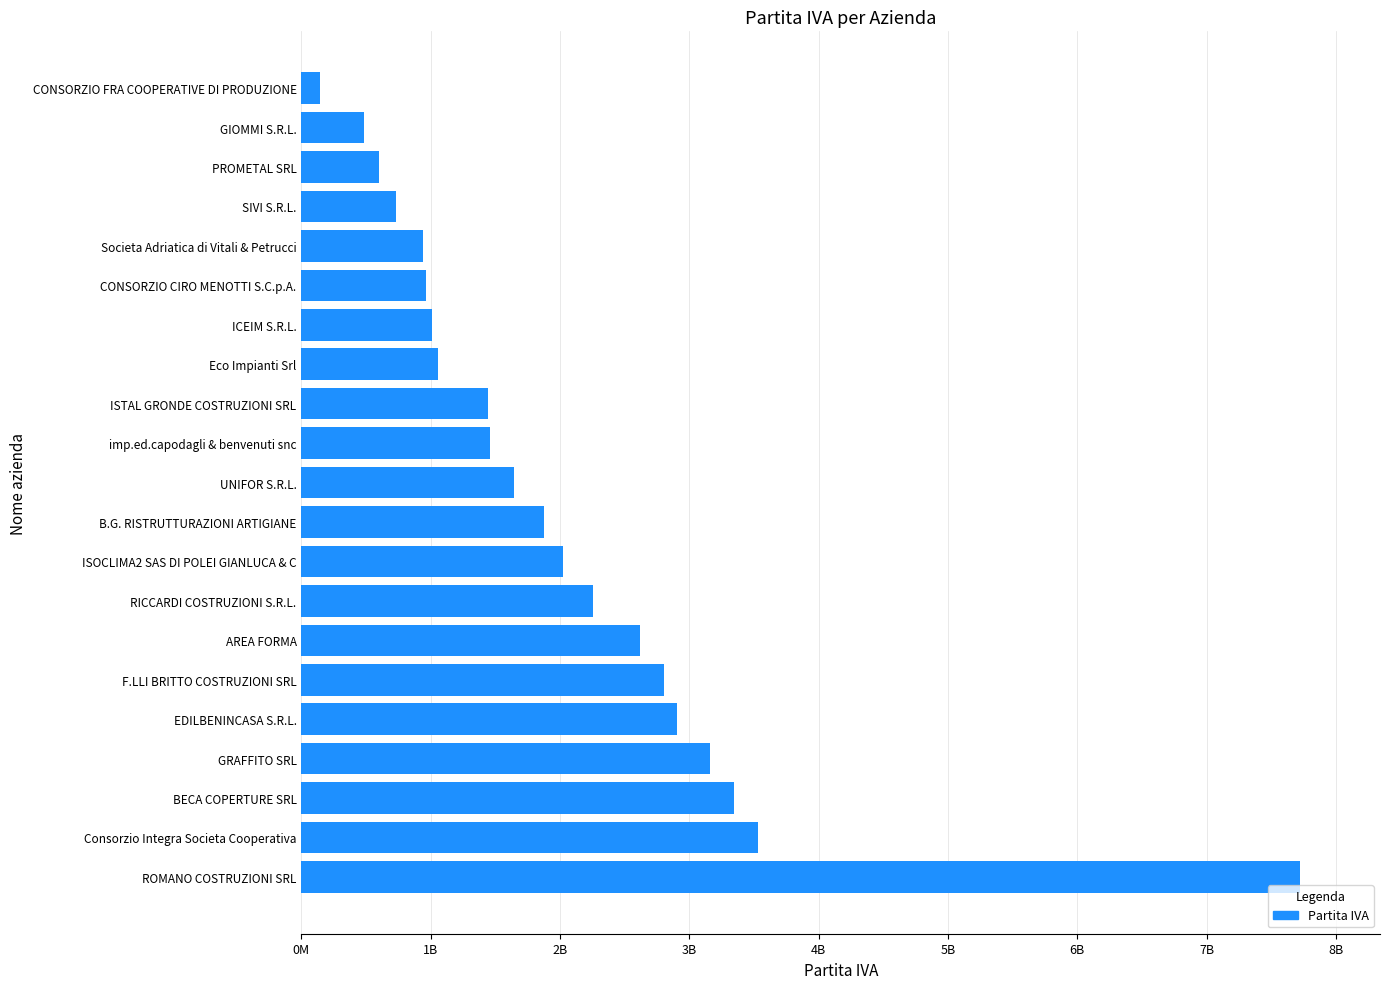

Does the chart contain any negative values?

No